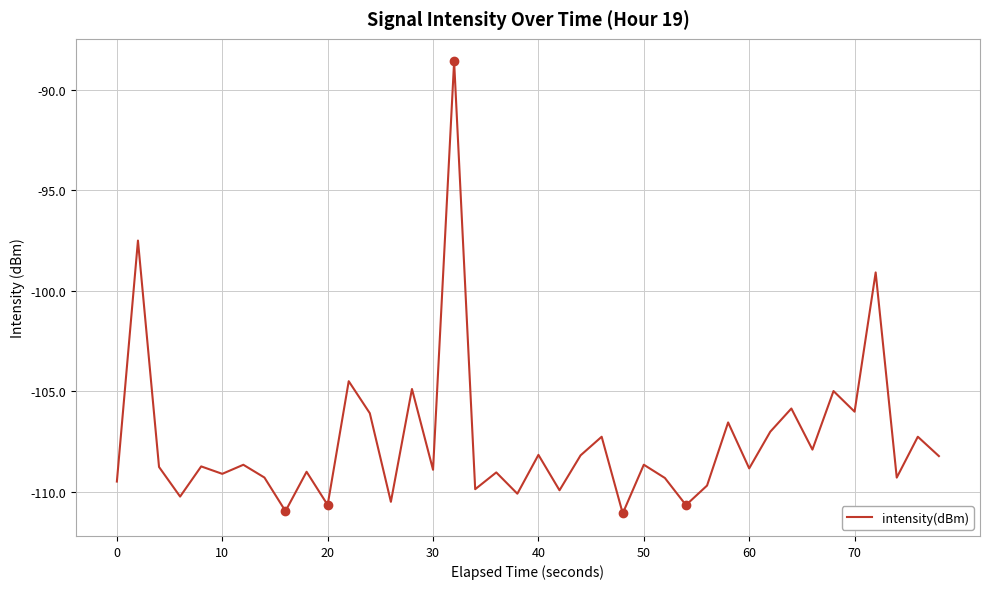

What is the smallest value displayed?

-111.1